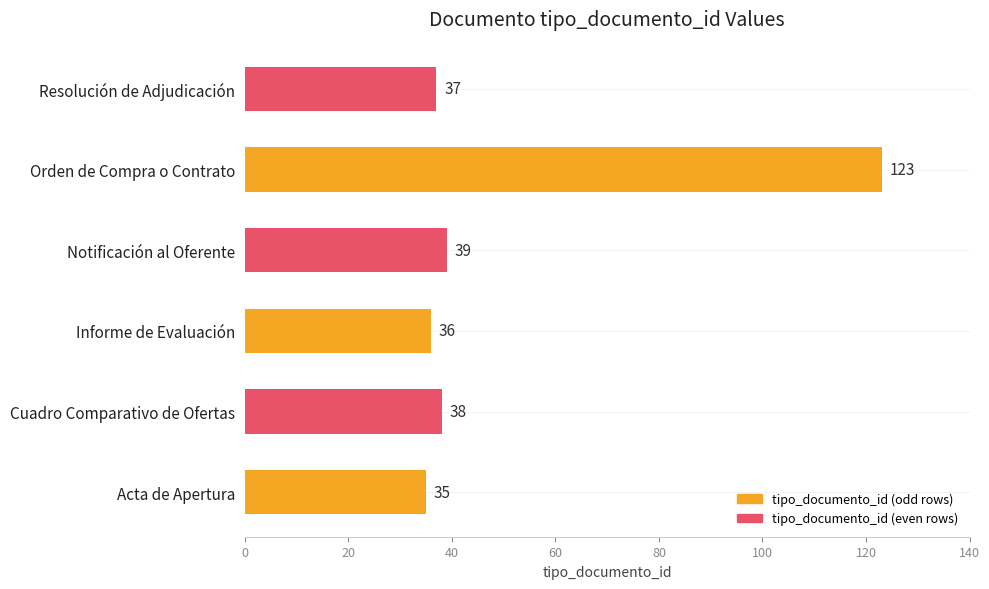

True or false: the data shows 39 at Notificación al Oferente.

True